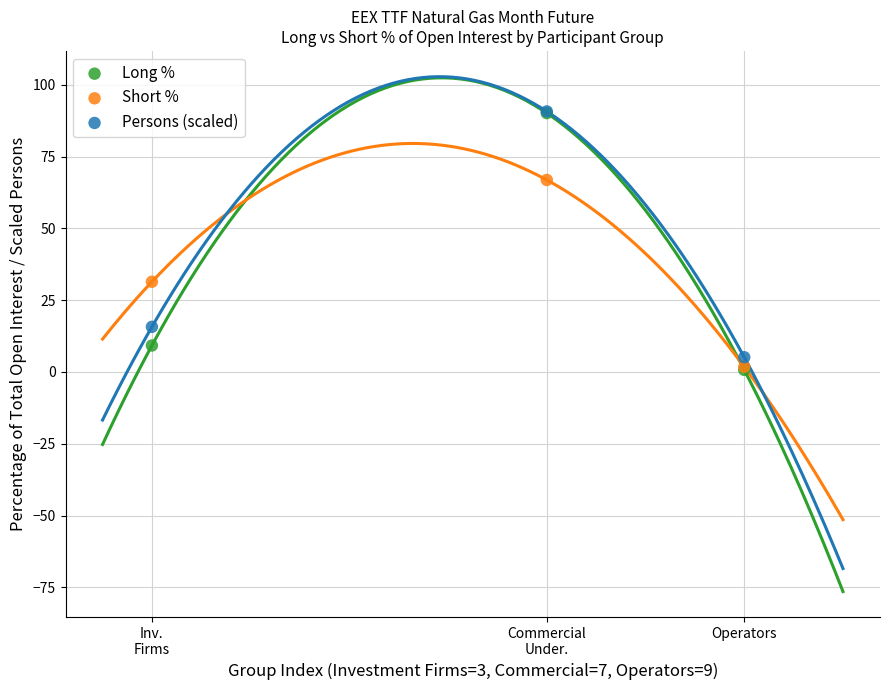

In the Short % series, what Y value is closest to 34?

31.4